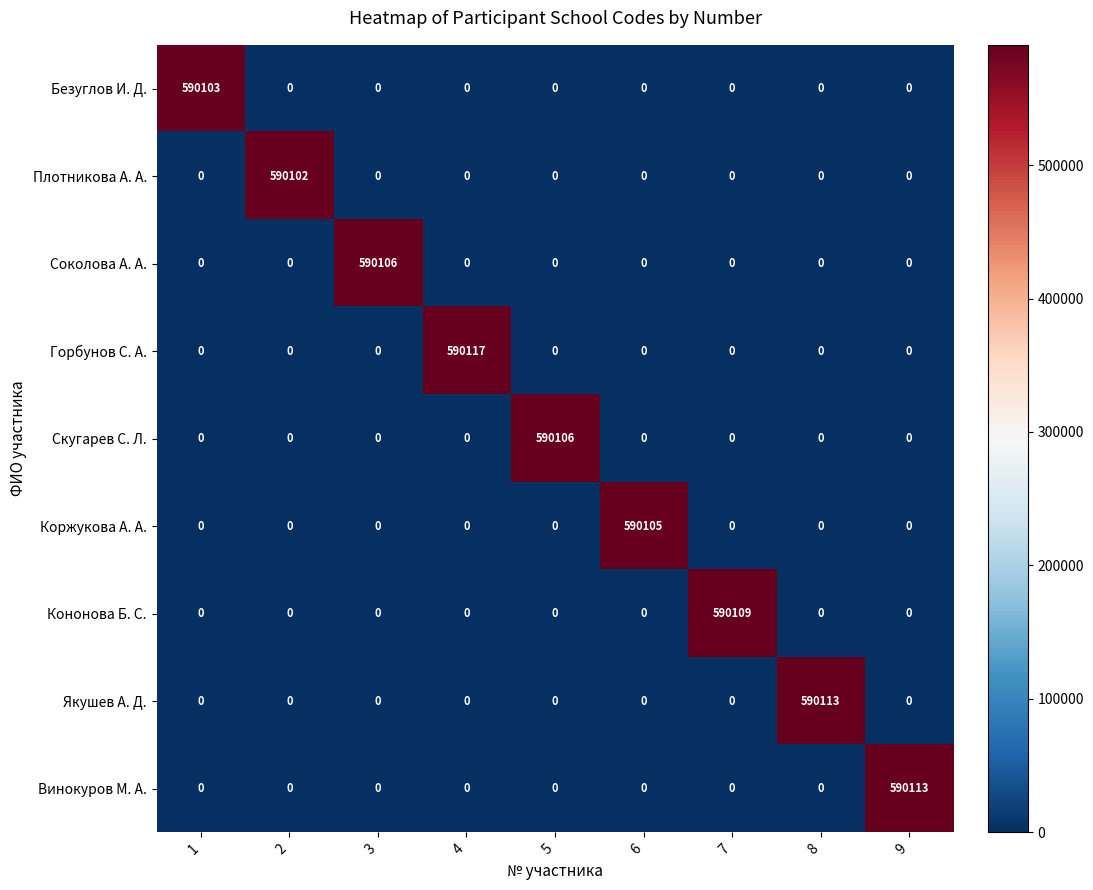

How many values in Безуглов И. Д. are above zero?

1